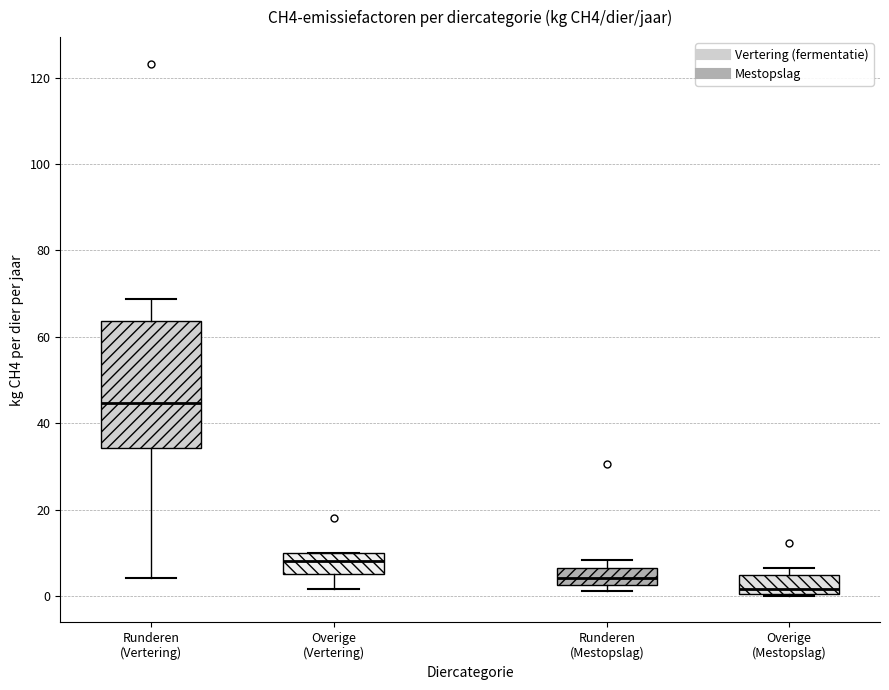

Reading left to right, read every box against the y-axis: the position of its median line, the range the box covers, and the ends of its whiskers. The values are not printed on the chart, so give them approximately, as read against the axis.

Runderen (Vertering): median 44, box 34 to 64, whiskers 4 to 68
Overige (Vertering): median 8, box 6 to 10, whiskers 2 to 10
Runderen (Mestopslag): median 4, box 2 to 6, whiskers 2 (just below the box's lower edge) to 8
Overige (Mestopslag): median 2, box 0 to 4, whiskers 0 to 6